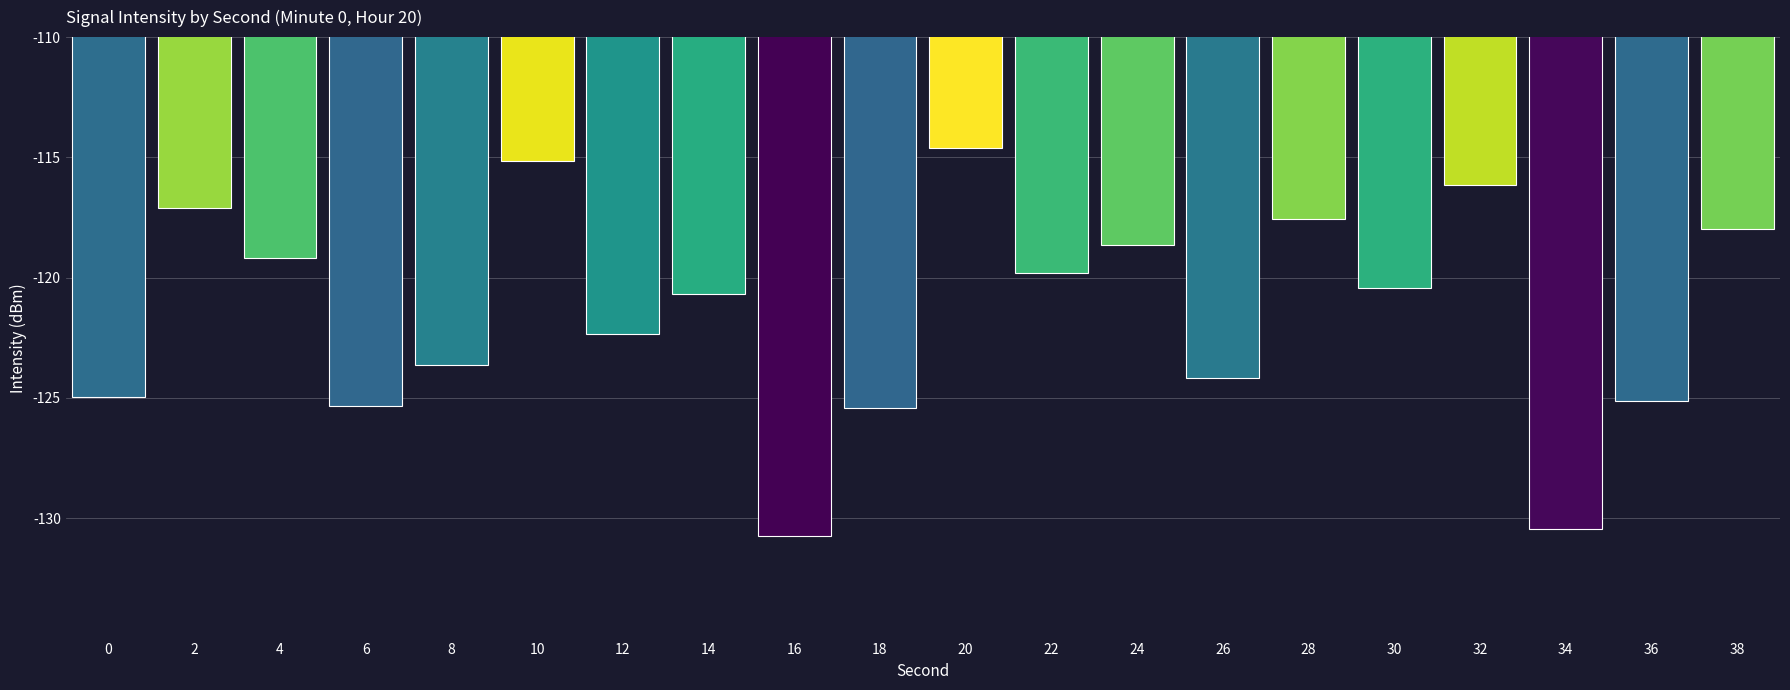

Which label corresponds to the smallest value in the chart?

16